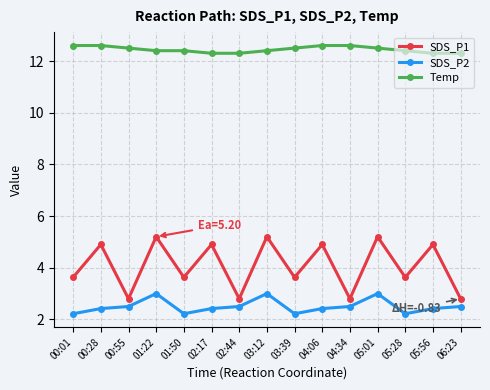

Reading left to right, what are all the values shown in this chart?

SDS_P1: 3.6	4.9	2.8	5.2	3.6	4.9	2.8	5.2	3.6	4.9	2.8	5.2	3.6	4.9	2.8
SDS_P2: 2.2	2.4	2.5	3.0	2.2	2.4	2.5	3.0	2.2	2.4	2.5	3.0	2.2	2.4	2.5
Temp: 12.6	12.6	12.5	12.4	12.4	12.3	12.3	12.4	12.5	12.6	12.6	12.5	12.4	12.3	12.3